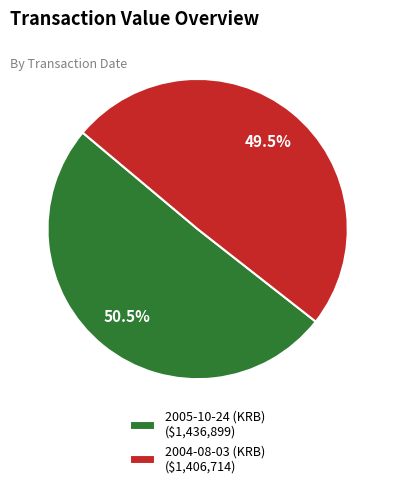

Between 2004-08-03 (KRB) and 2005-10-24 (KRB), which is larger?

2005-10-24 (KRB)